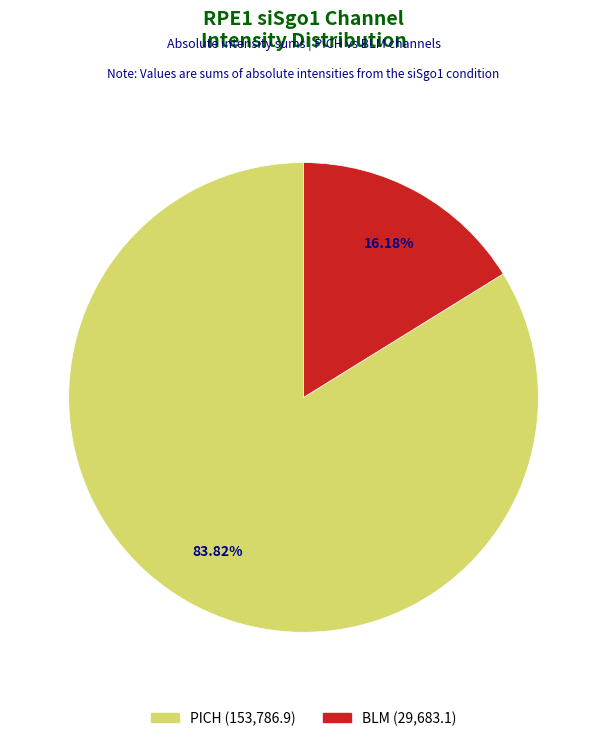

How many slices are in this pie chart?

2